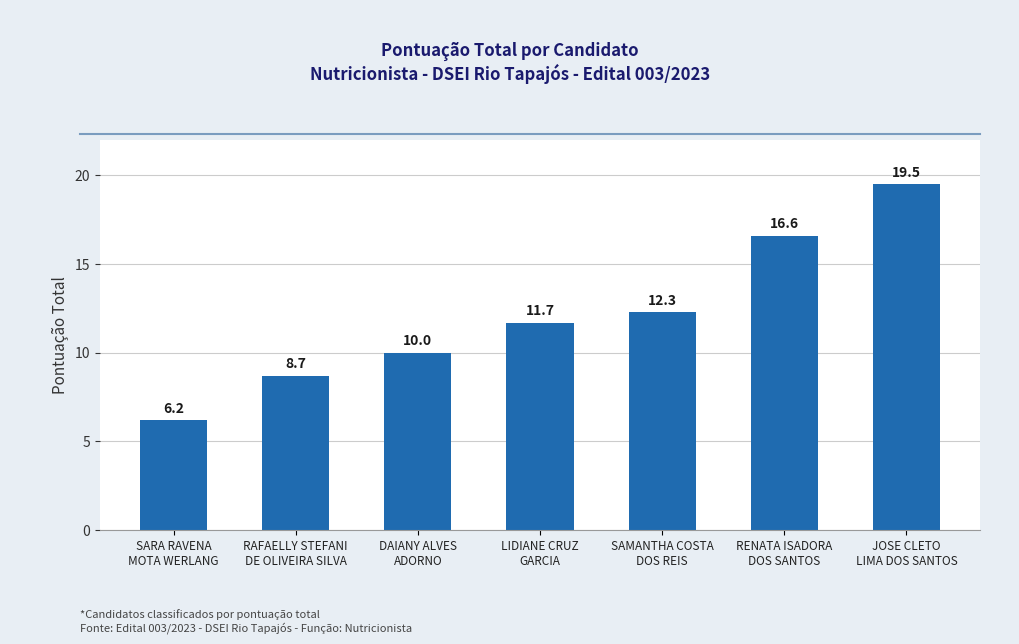

How many distinct data groups are displayed?

1